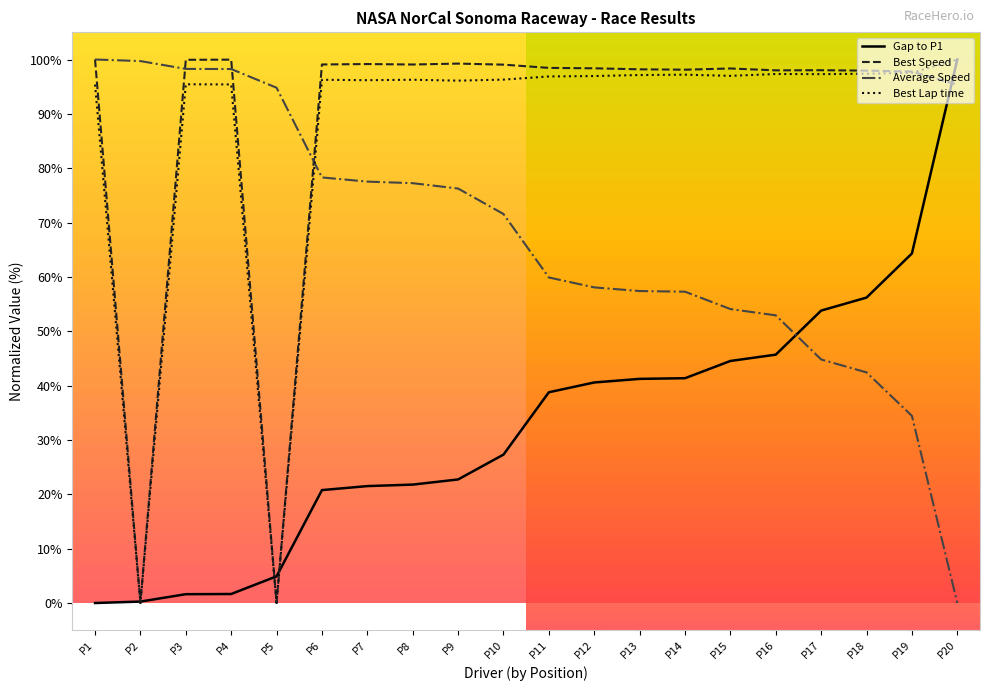

The Best Lap time series shows 147.4 at P14. True or false?

False